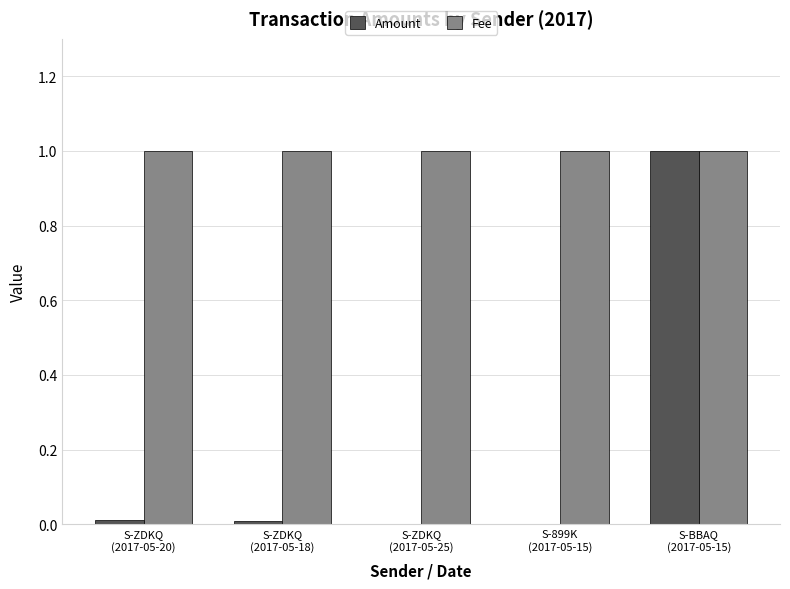

The Amount series shows 0.0 at S-ZDKQ
(2017-05-20). True or false?

True